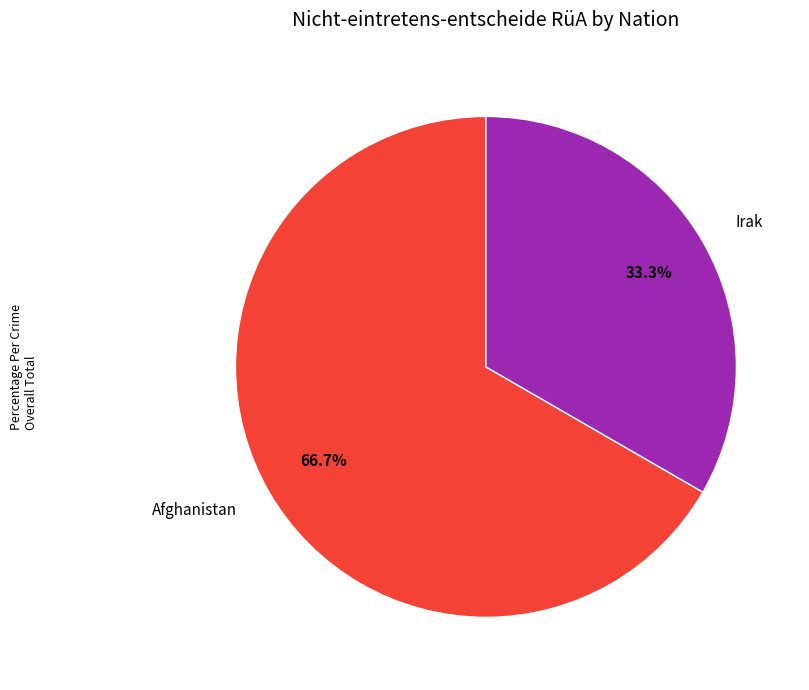

What percentage do Afghanistan and Irak together represent?

100.0%